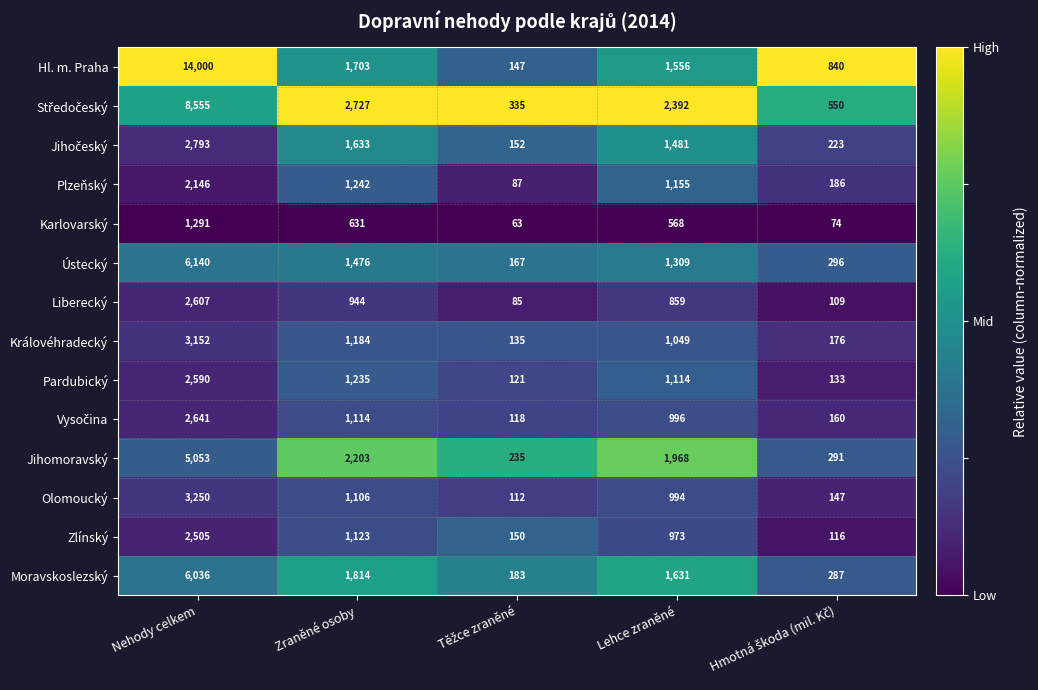

Which series has the largest total across all categories?

Hl. m. Praha